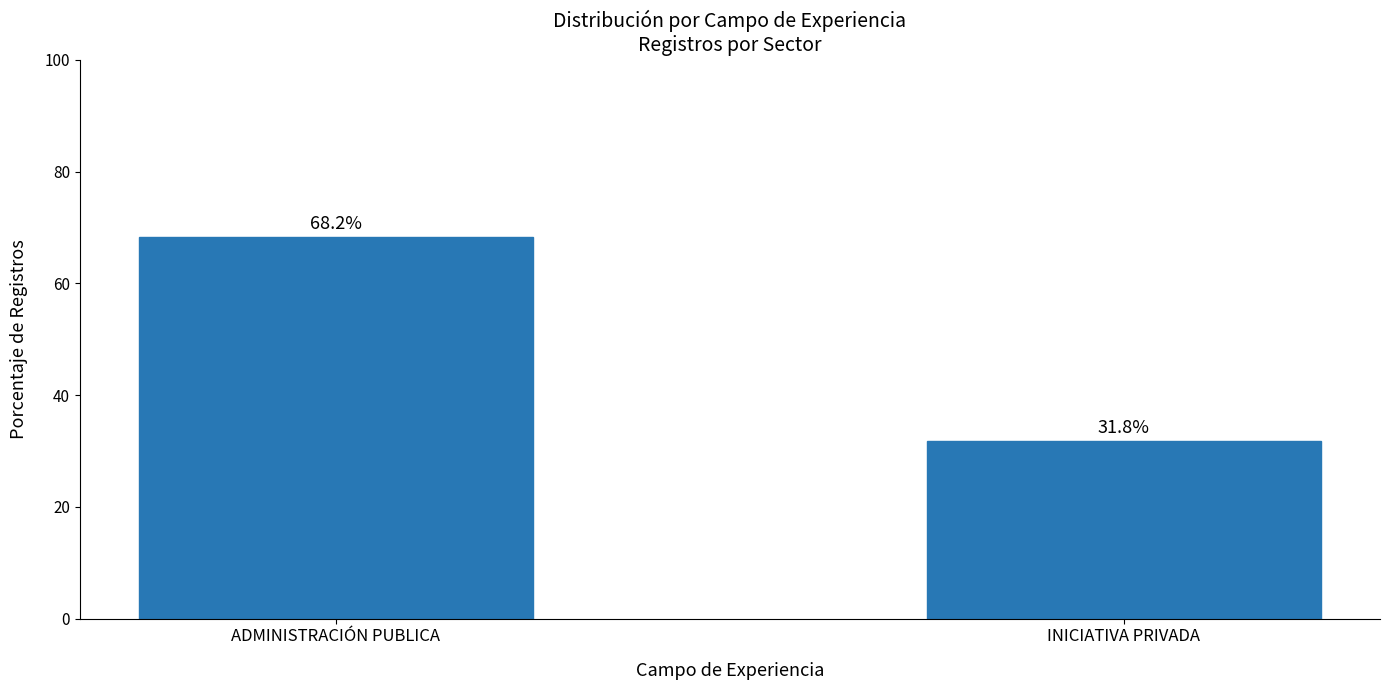

Approximately how many times larger is the value at ADMINISTRACIÓN PUBLICA compared to INICIATIVA PRIVADA?

2.1